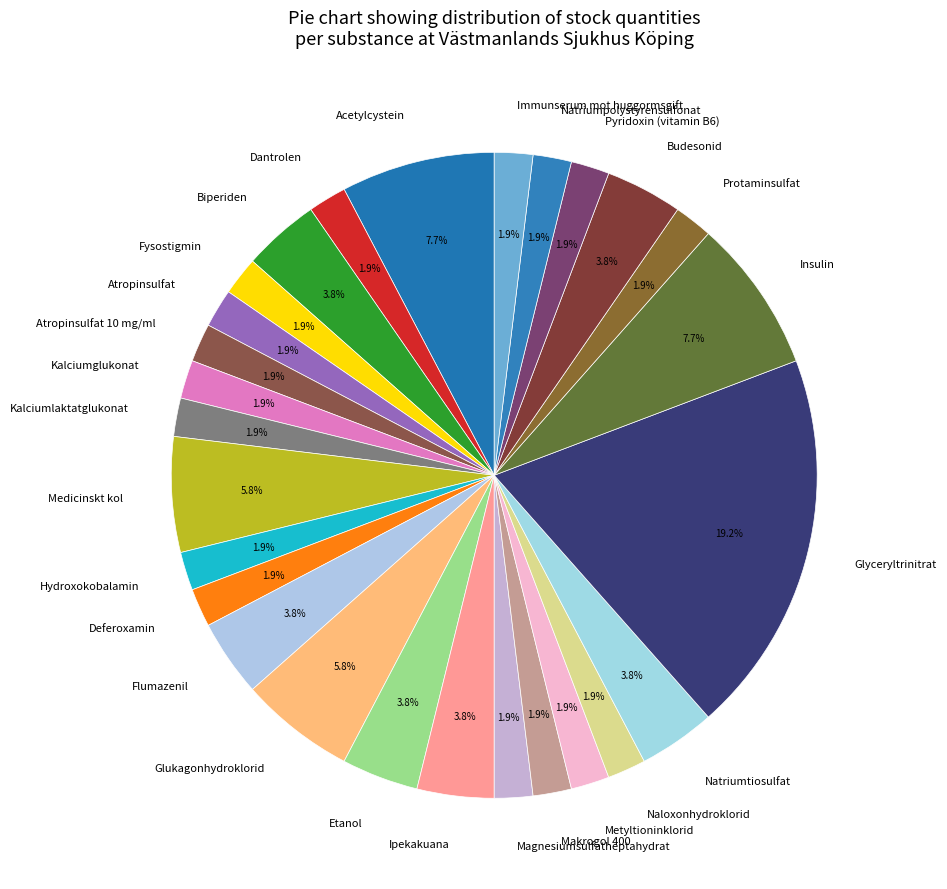

Is Natriumtiosulfat the majority of the pie?

No